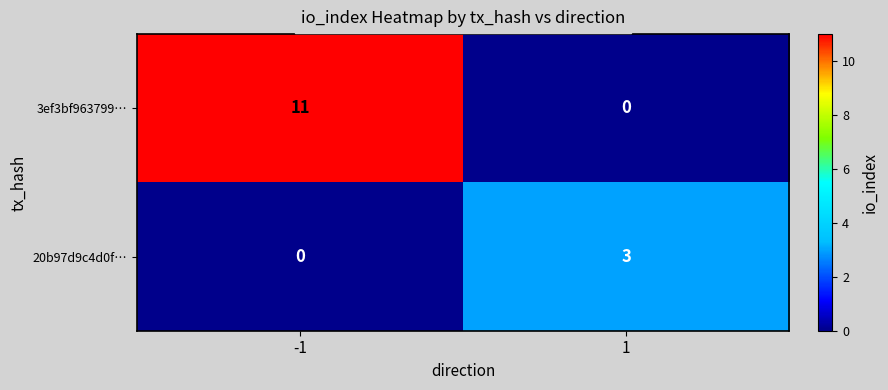

List the series in order of their overall mean, highest first.

3ef3bf963799…, 20b97d9c4d0f…